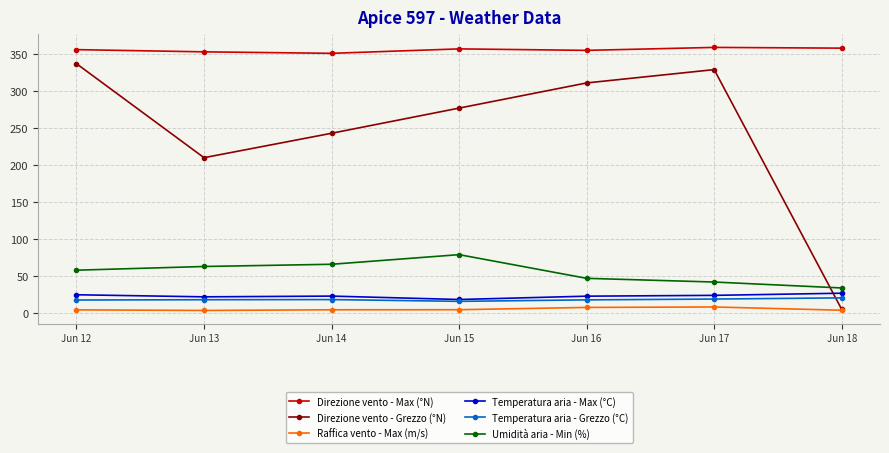

What is the highest value of the Umidità aria - Min (%) series?

79.0